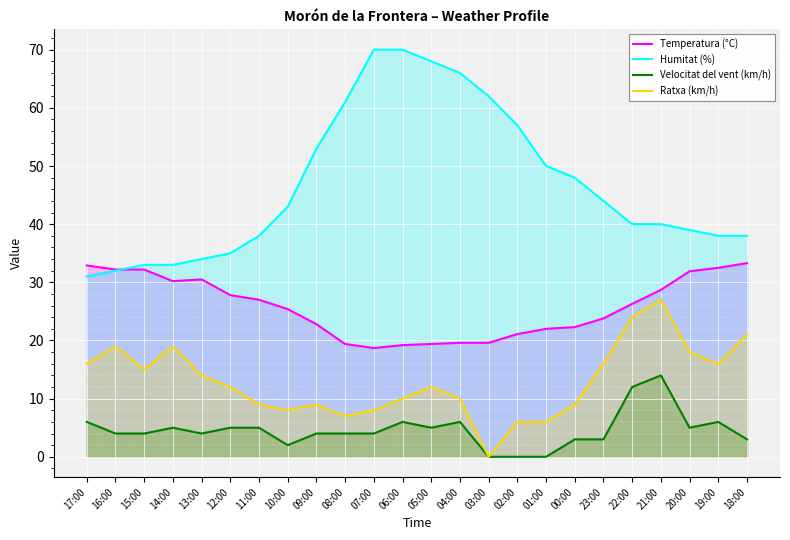

What is the sum of all Humitat (%) values?

1123.0